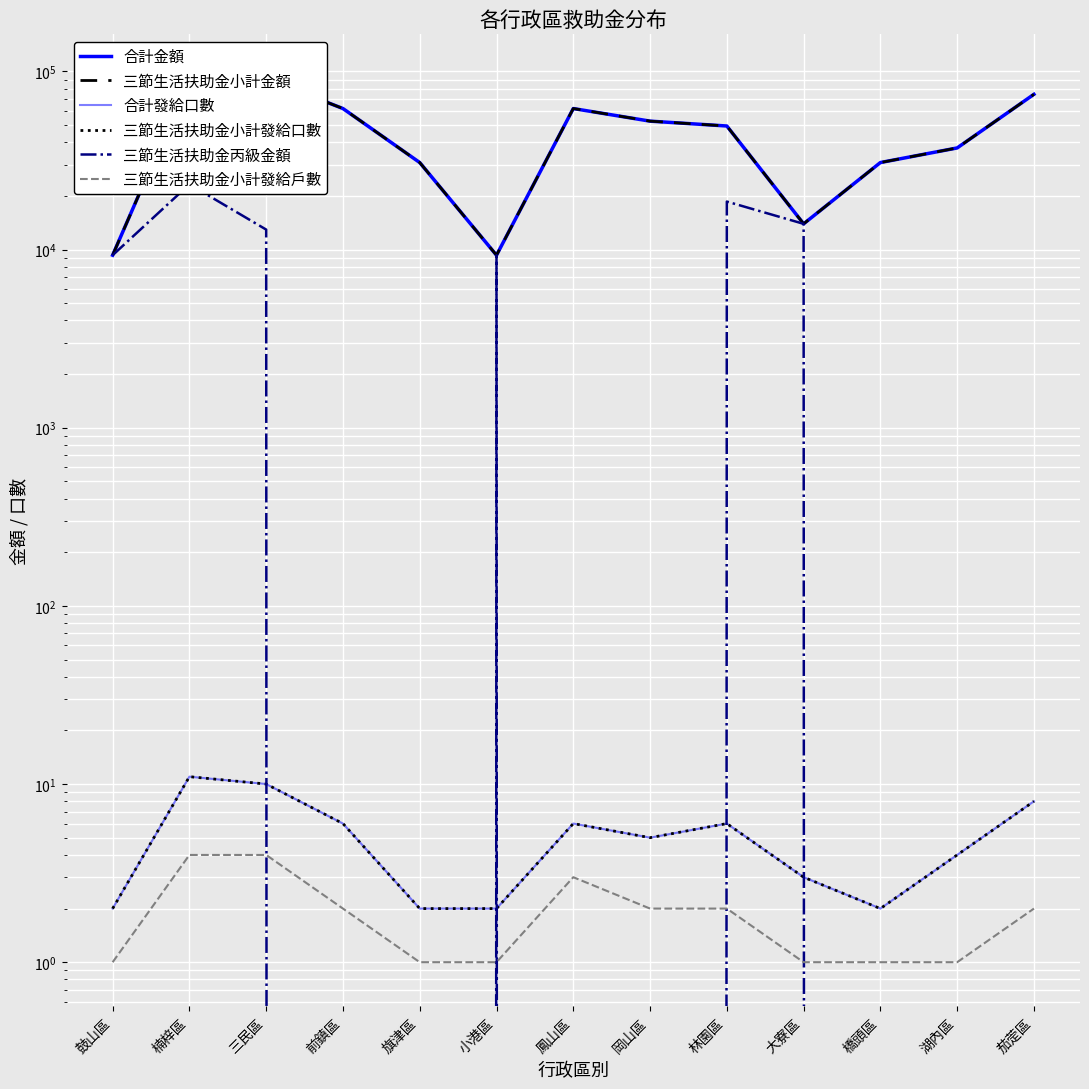

True or false: 合計金額 has a value of 162129 at 三民區.

False